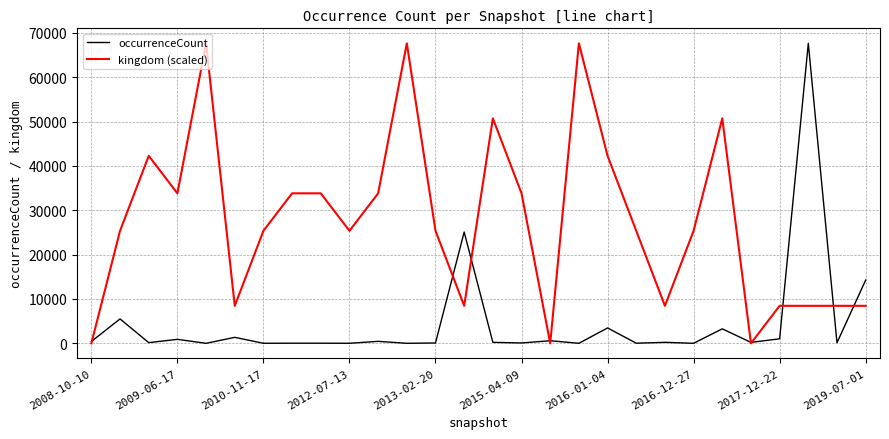

What is the highest value of the kingdom (scaled) series?

67659.0